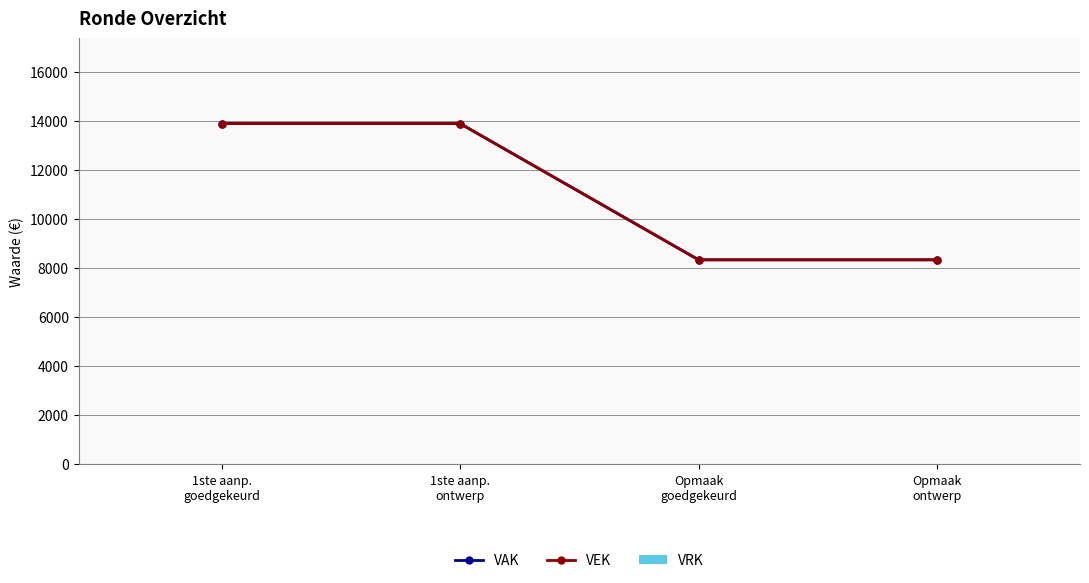

Is this an area chart (filled region under the line)?

No